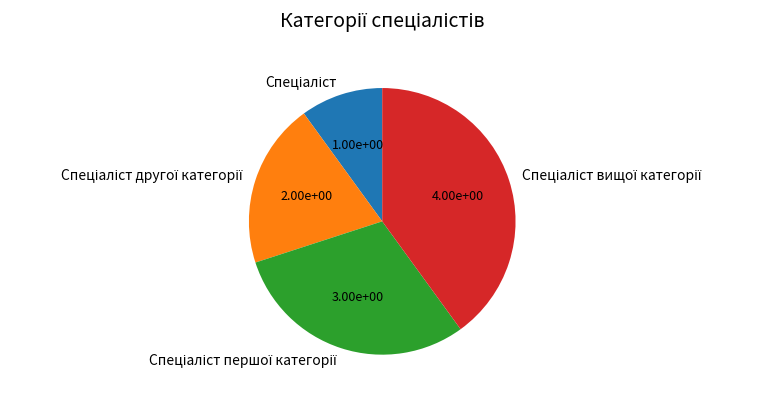

Is there any slice that represents more than half of the pie?

No